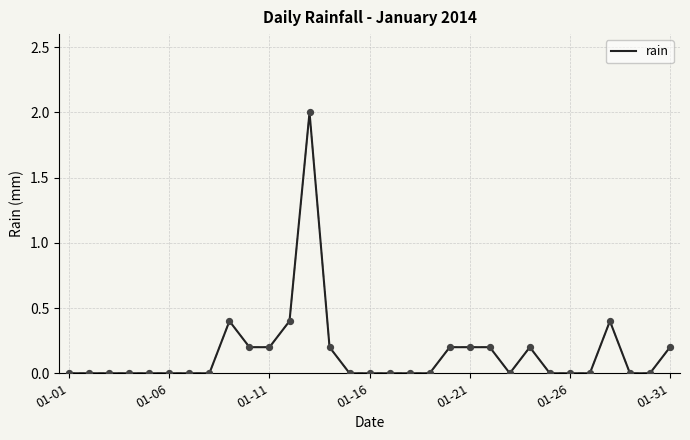

What is the greatest value displayed?

2.0